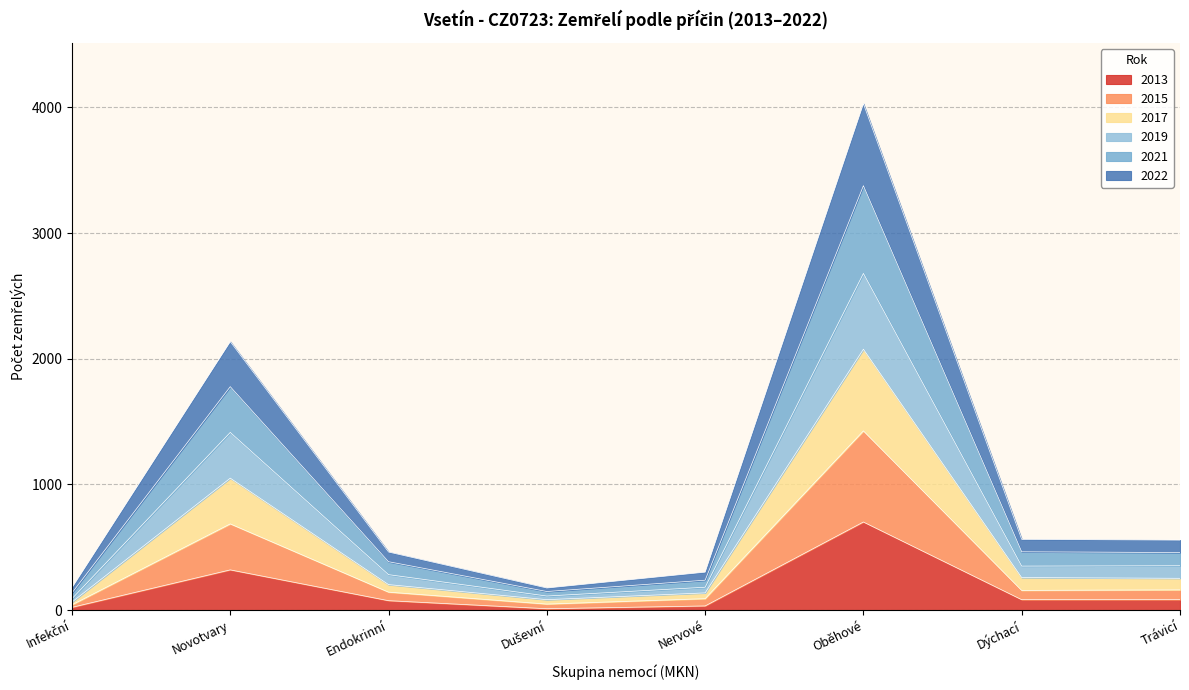

What is the highest value of the 2013 series?

701